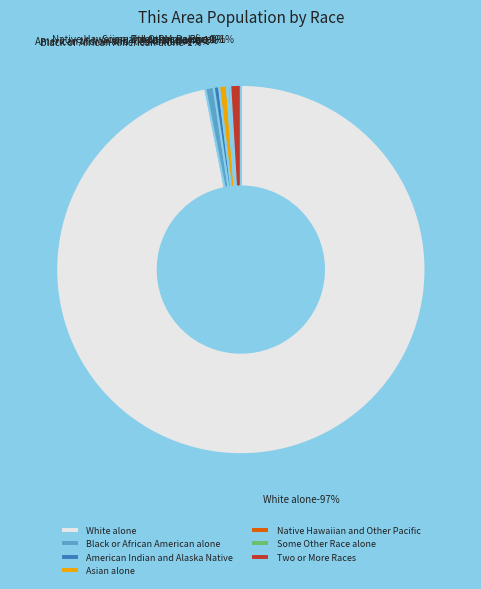

To the nearest percent, what is the difference between the largest and smallest slice percentages?

97%